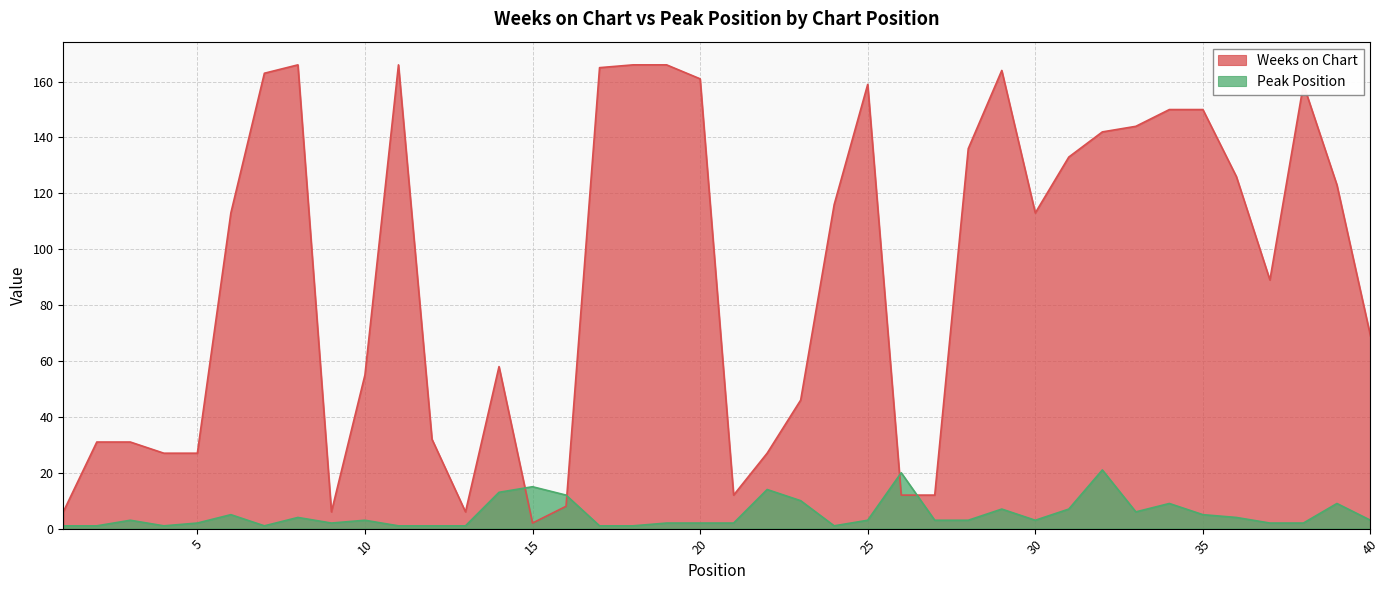

Which series has the widest spread of values?

Weeks on Chart